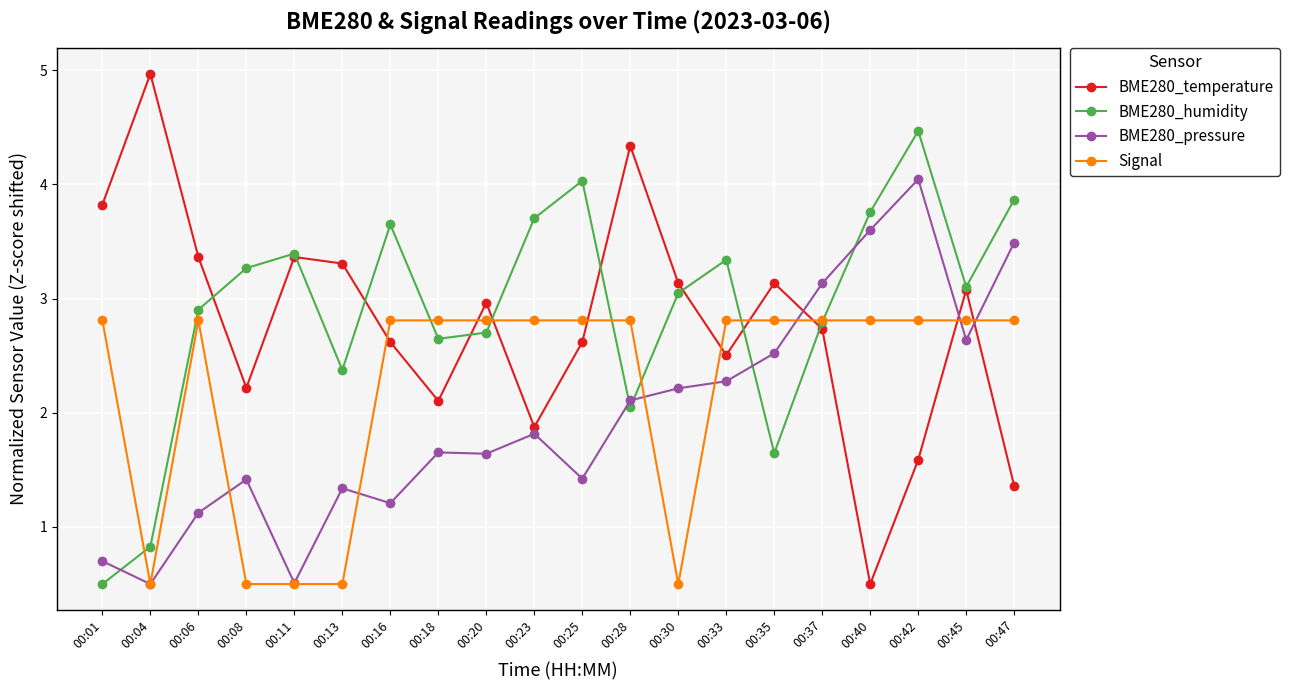

Is it true that BME280_temperature equals 0.8 at 00:30?

False